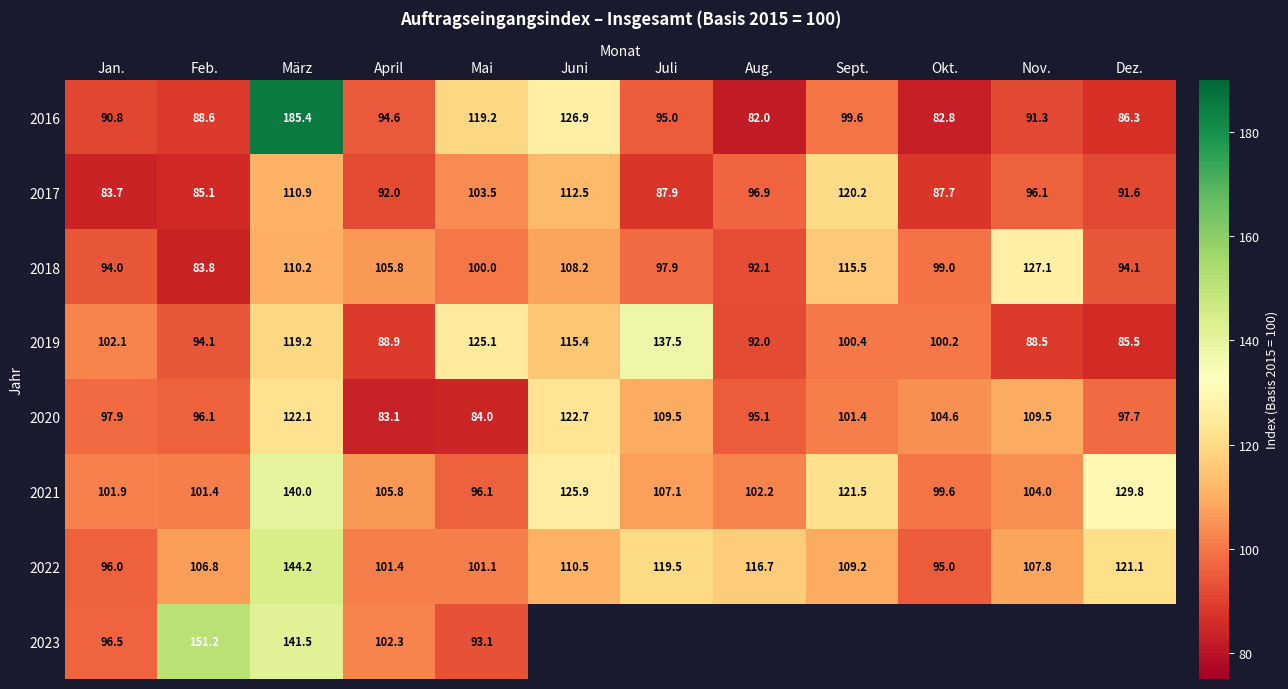

Is the value of 2017 at Feb. greater than the value of 2022 at Juni?

No